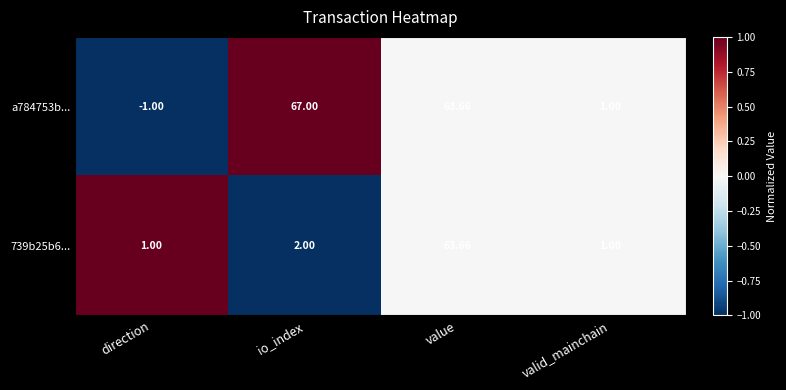

At which category is the sum across all series the highest?

value